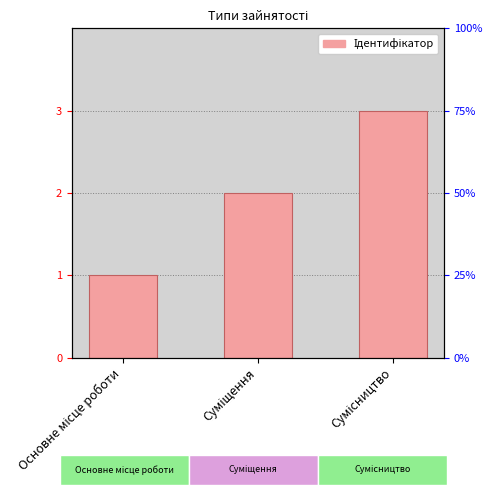

Are the bars horizontal?

No